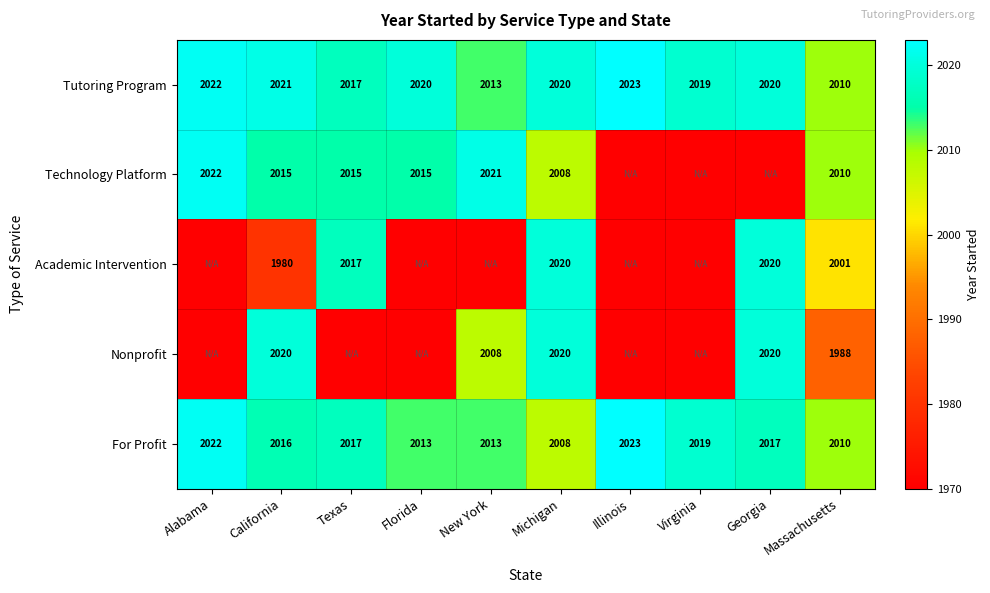

What is the approximate value of Tutoring Program at California, to the nearest 10?

2020